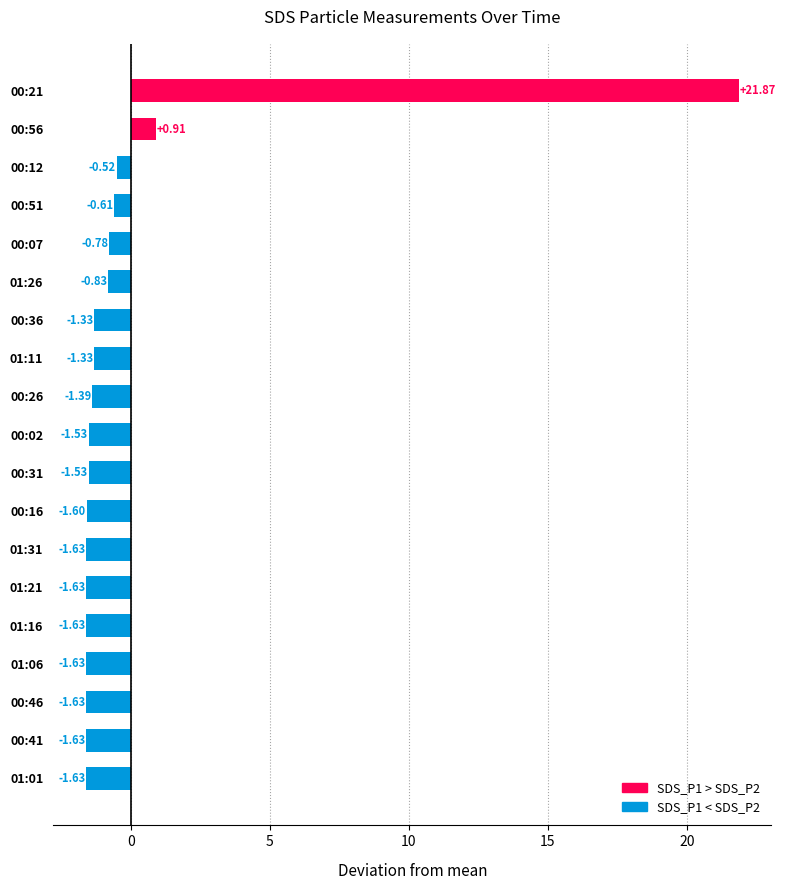

Count the number of categories in the chart.

19